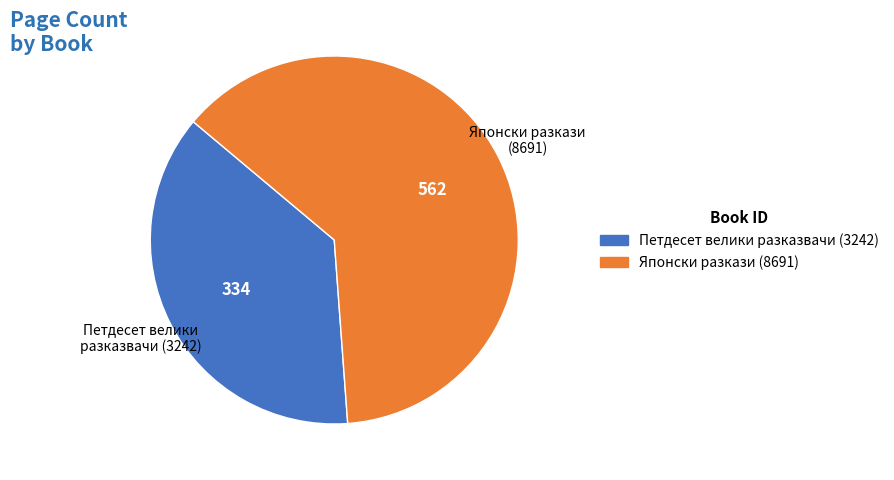

Is the sum of Петдесет велики разказвачи (3242) and Японски разкази (8691) greater than half?

Yes